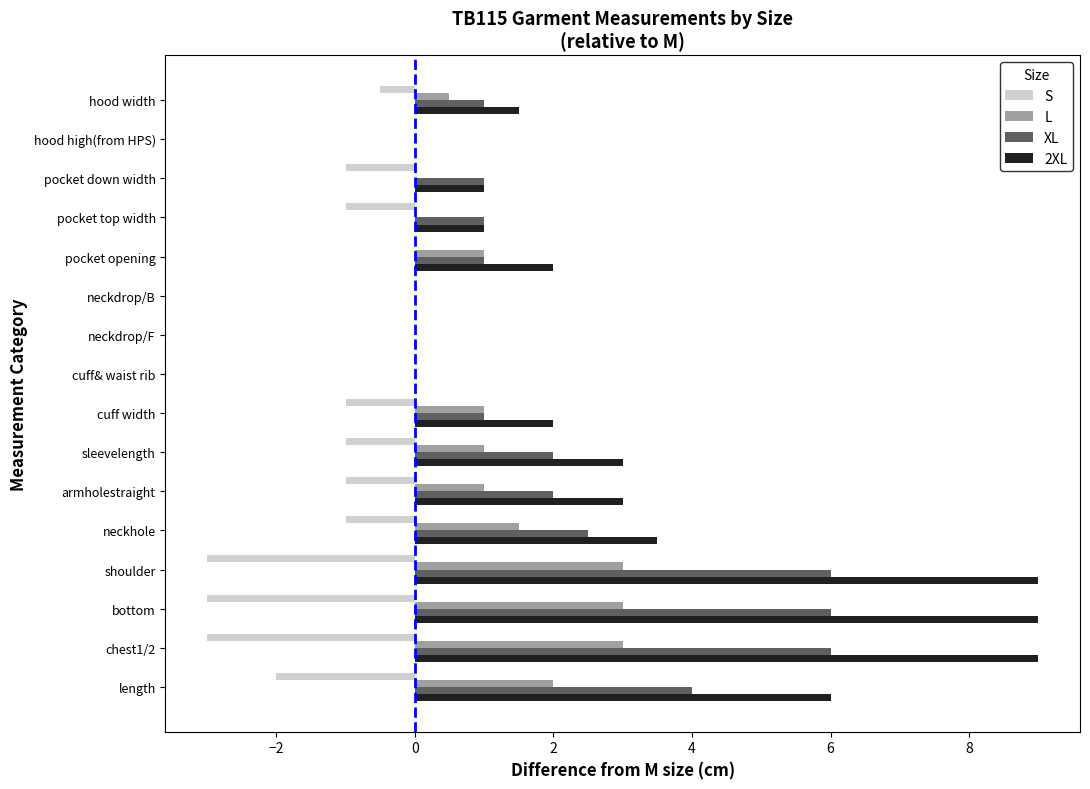

Where is XL nearest to the value 3?

neckhole